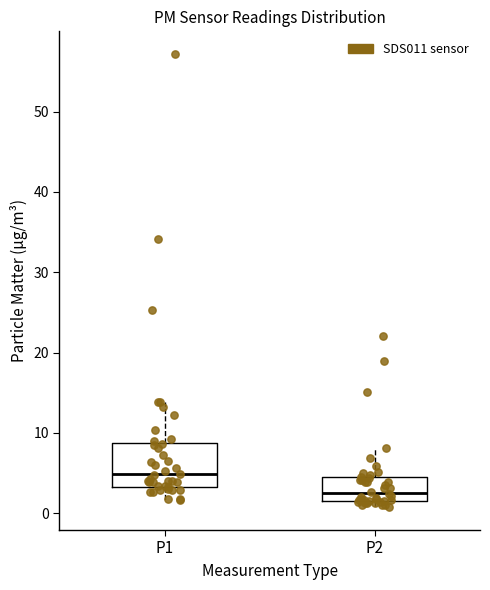

Reading left to right, transcribe this box plot: for each box, give where its median line is, the range the box spans, and where its two whiskers end, as read against the y-axis. The values are not printed on the chart, so give them approximately, as read against the axis.

P1: median 5, box 3 to 9, whiskers 2 to 14
P2: median 3, box 2 to 4, whiskers 1 to 8